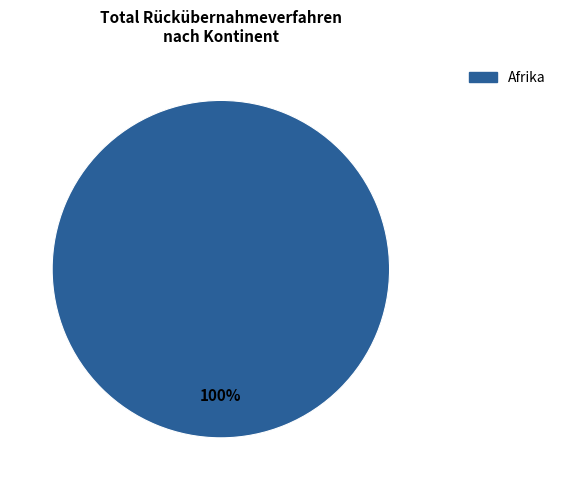

Is there a majority slice in this chart?

Yes